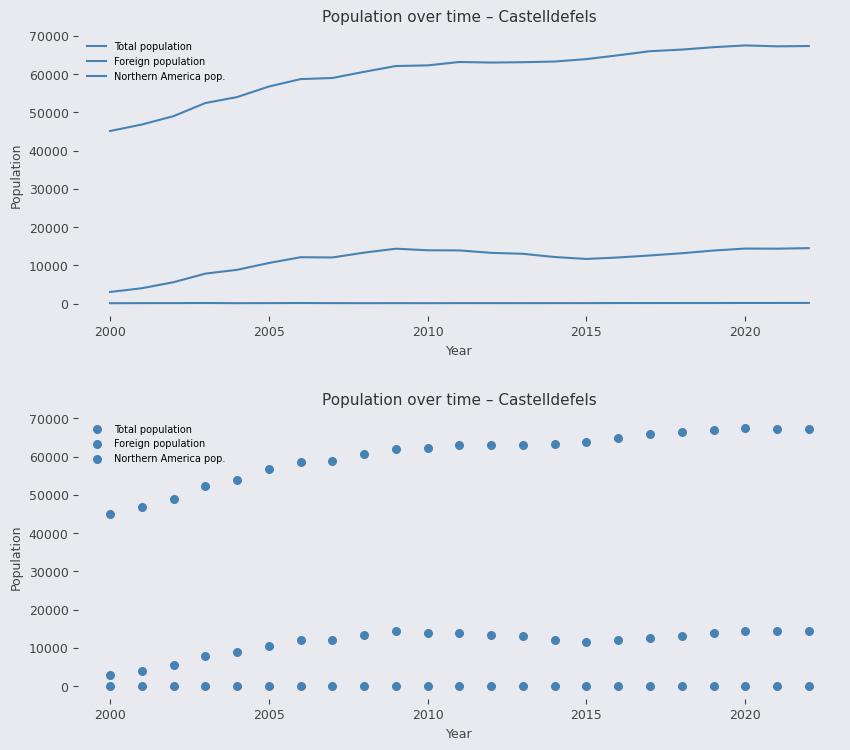

Which series has the widest spread of Y values?

Total population